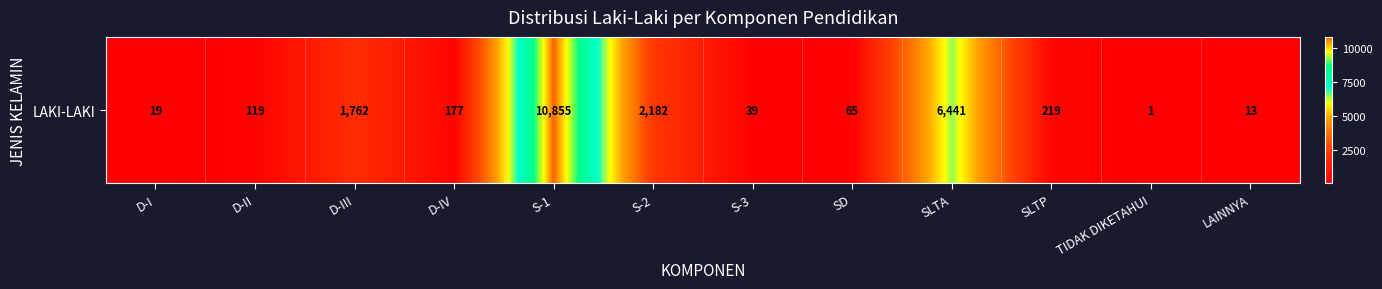

Which label corresponds to the smallest value in the chart?

TIDAK DIKETAHUI